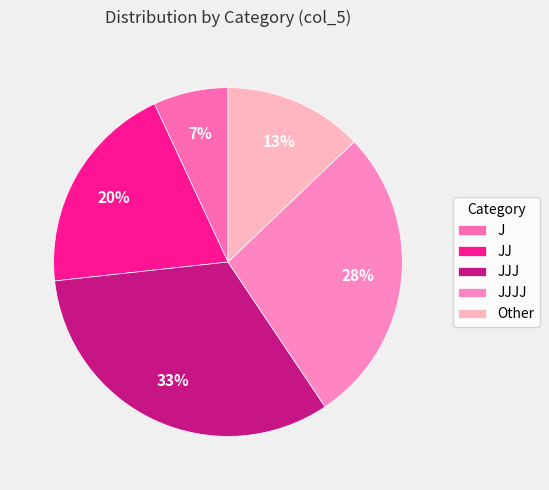

To the nearest percent, what percentage of the pie is Other?

13%